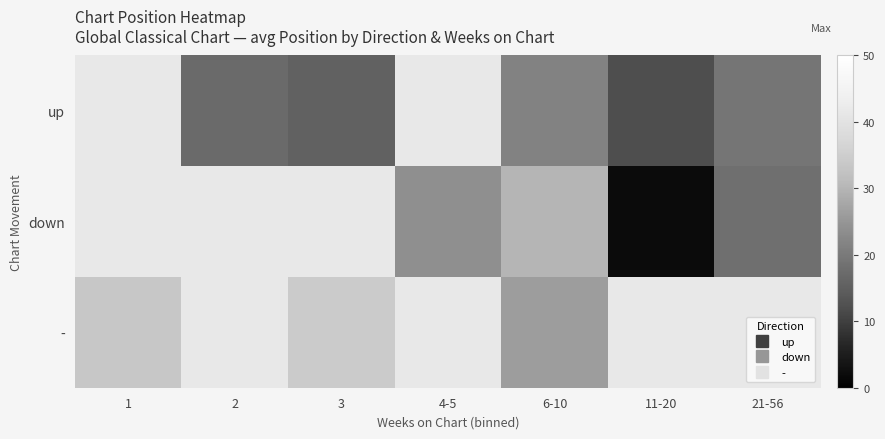

List the labels in order of down value, smallest first.

11-20, 1, 2, 3, 21-56, 4-5, 6-10